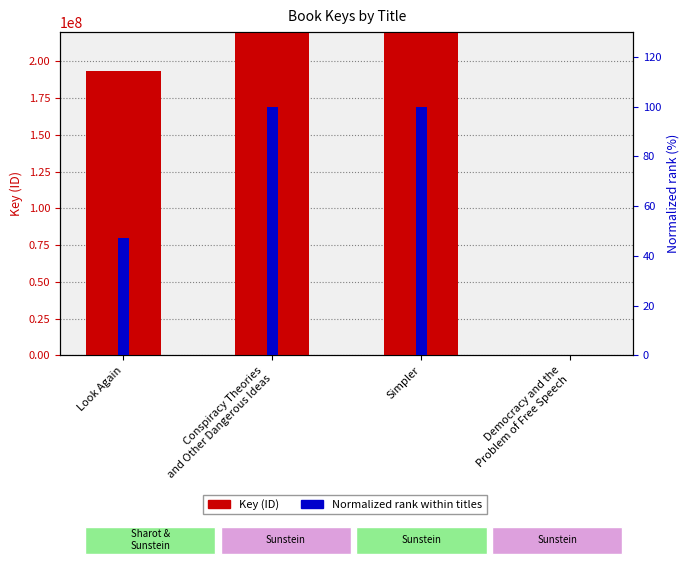

What is the difference between the highest and lowest values at Look Again?

193720066.7